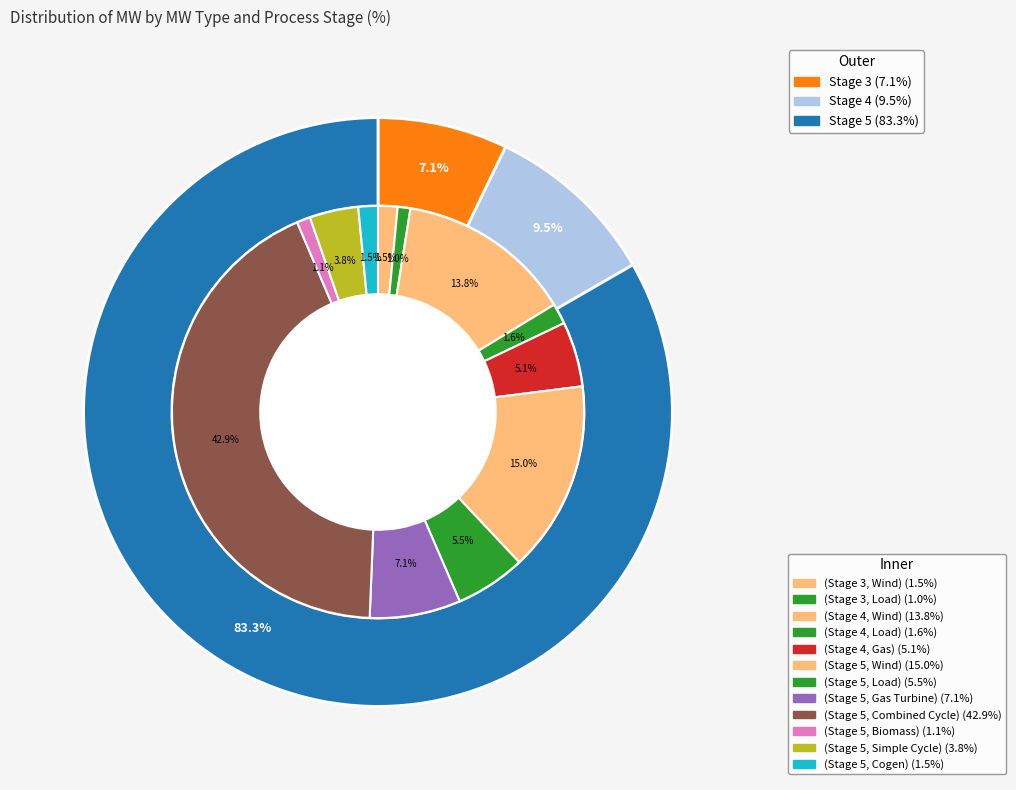

Is Simple Cycle the majority of the pie?

No